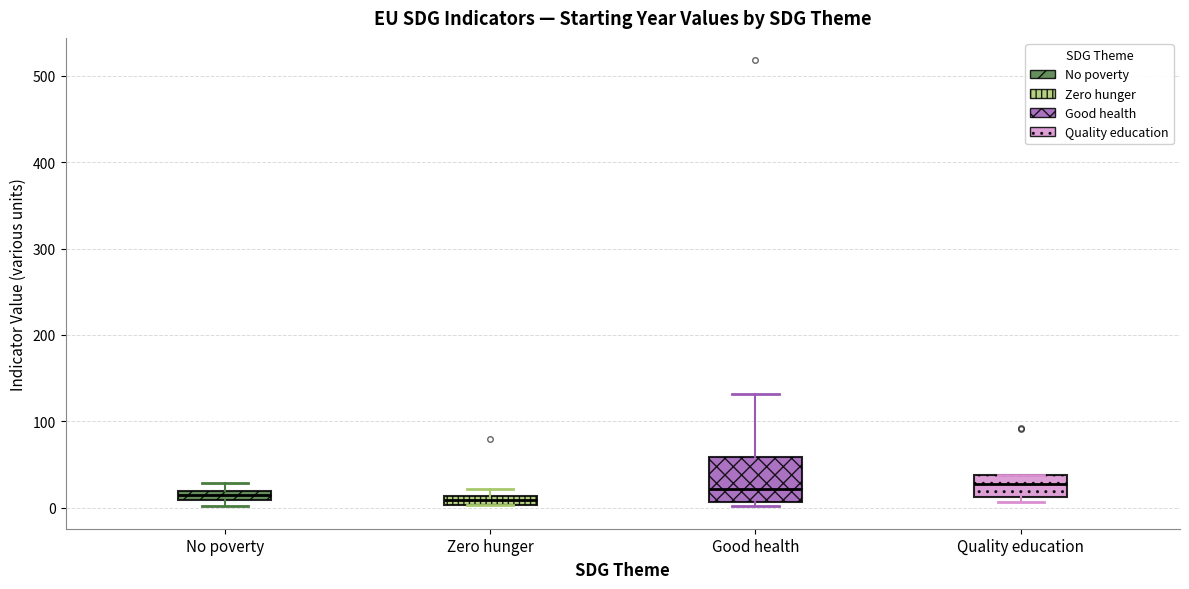

Comparing the boxes themselves (not the whiskers), which one is the tallest?

Good health